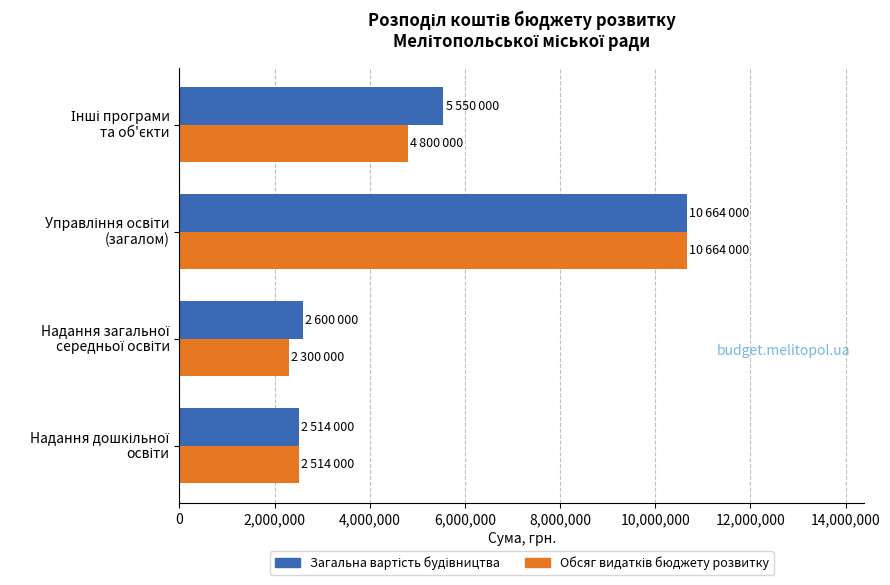

What is the smallest value displayed?

2300000